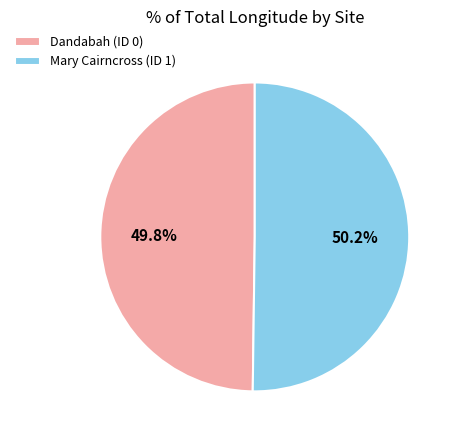

How many segments does this pie chart have?

2